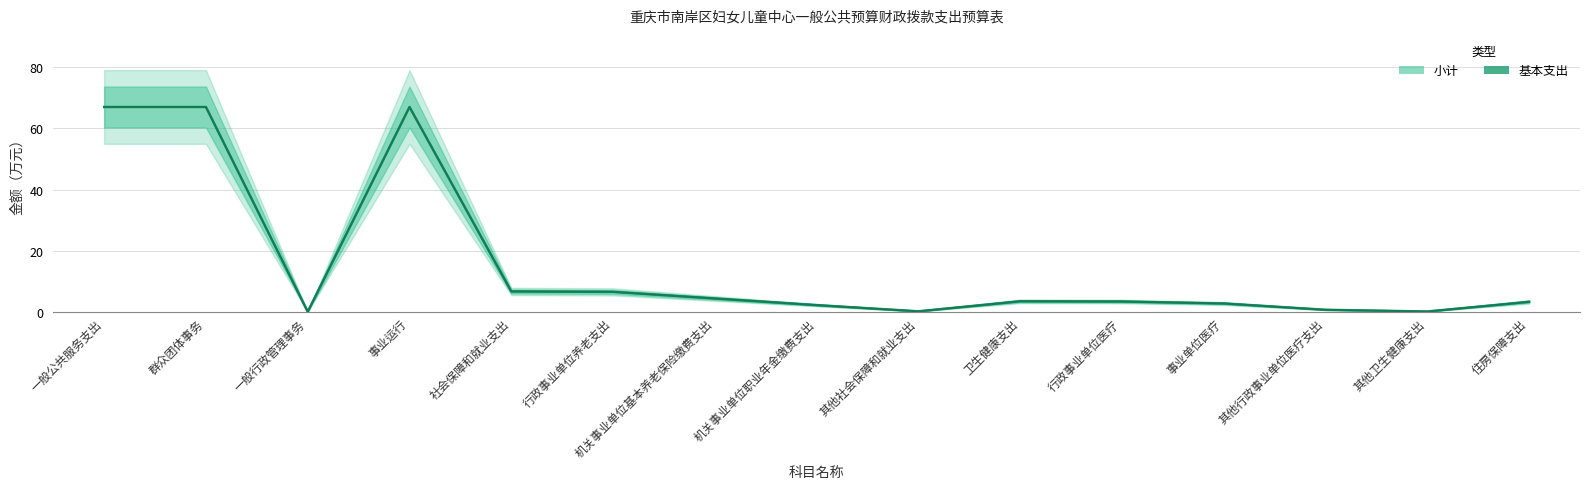

What is the difference between the maximum and minimum values in the 基本支出 series?

67.0